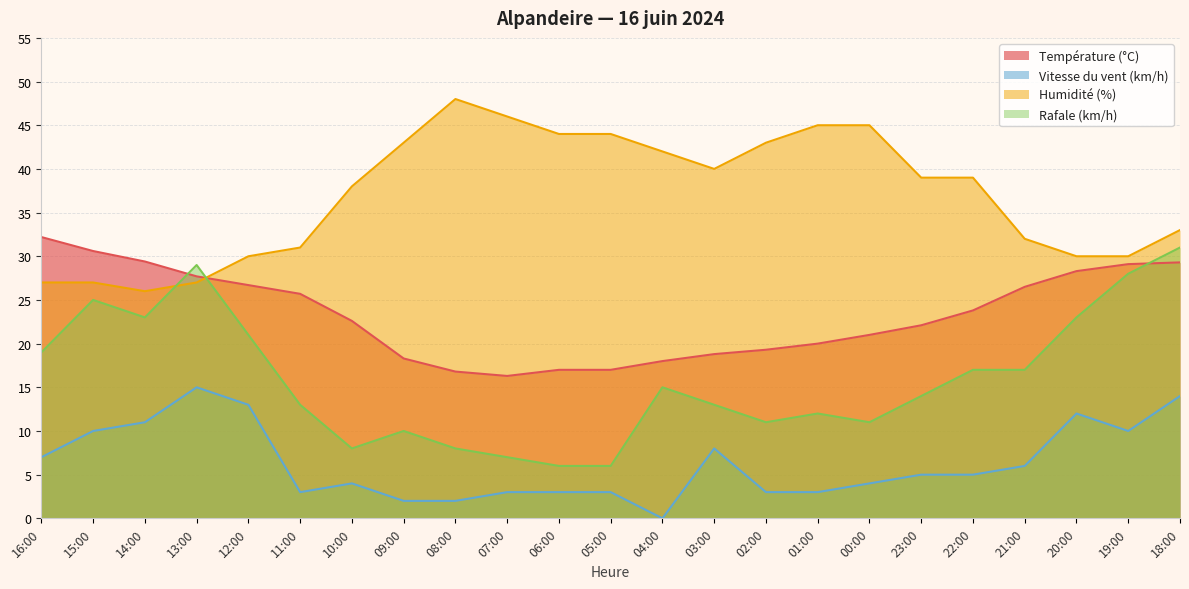

Count the number of categories in the chart.

23